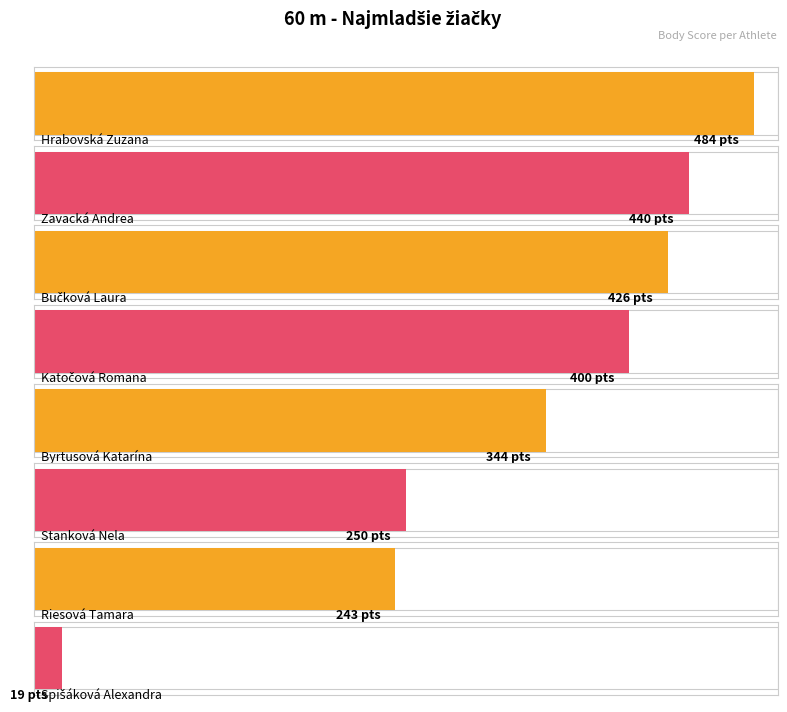

Reading left to right, extract all data points from this chart.

484	440	426	400	344	250	243	19